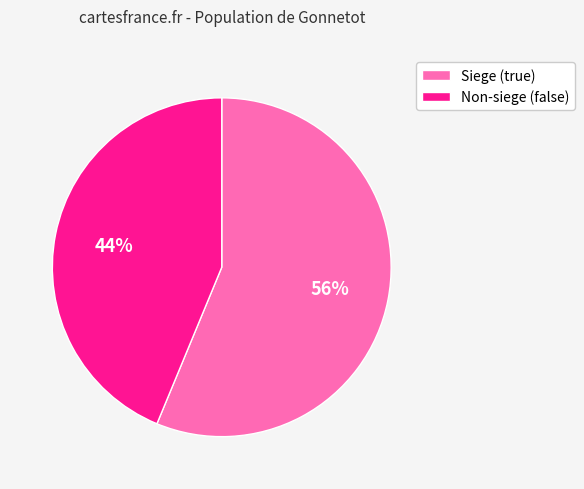

Is there any slice that represents more than half of the pie?

Yes